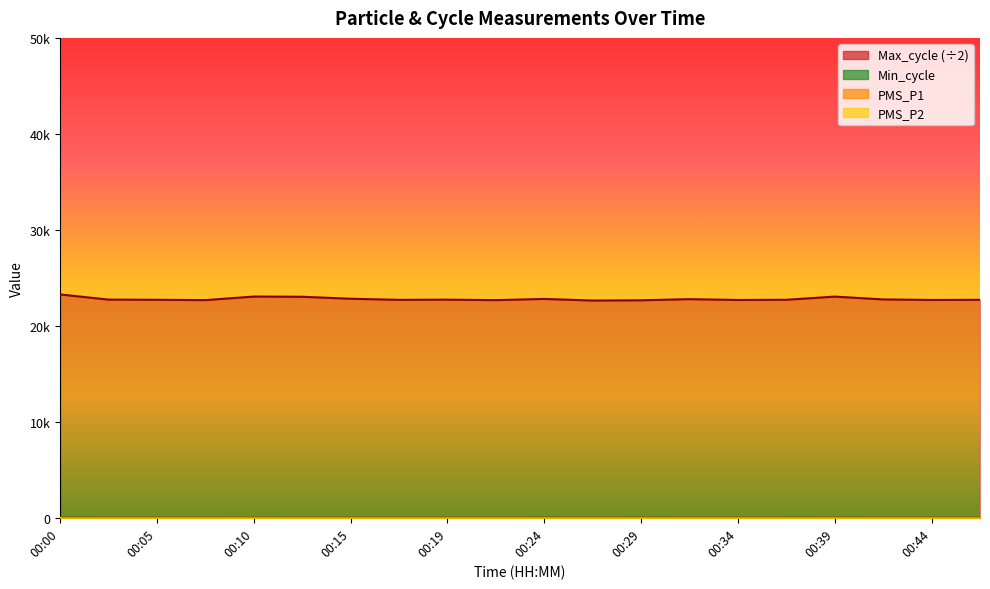

What is the difference between the maximum and minimum values in the Max_cycle series?

633.5